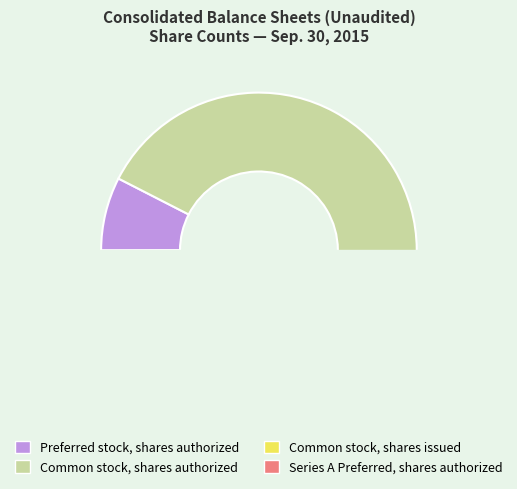

Which slice is the smallest?

Series A Preferred, shares authorized